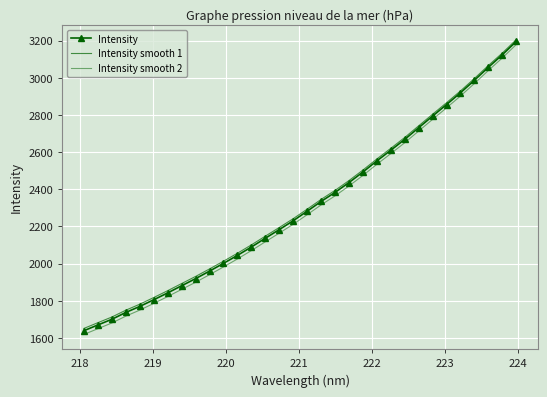

What is the difference between the maximum and minimum values in the Intensity smooth 1 series?

1552.5